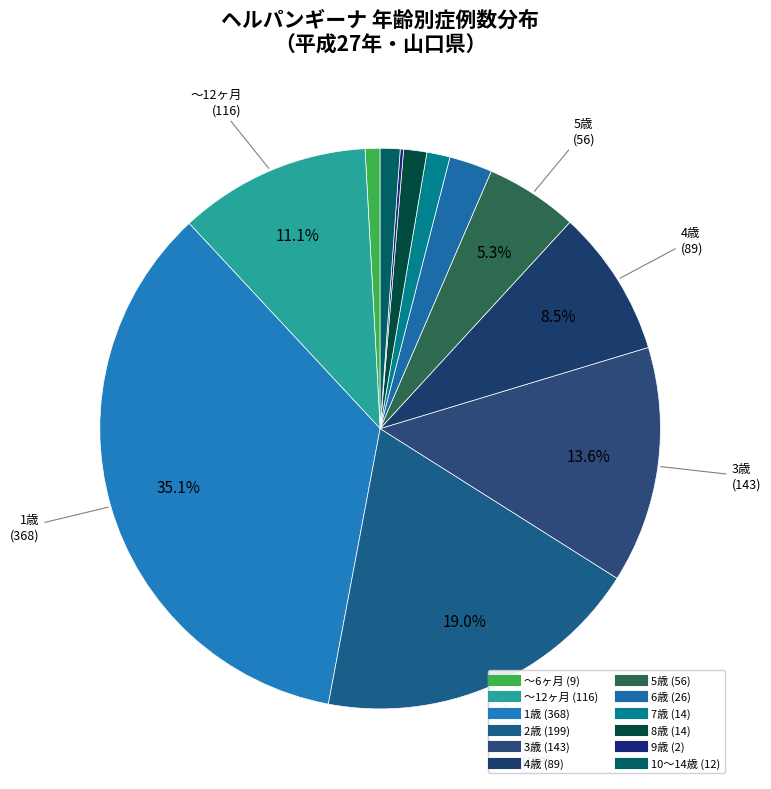

Count the number of slices in the pie.

12